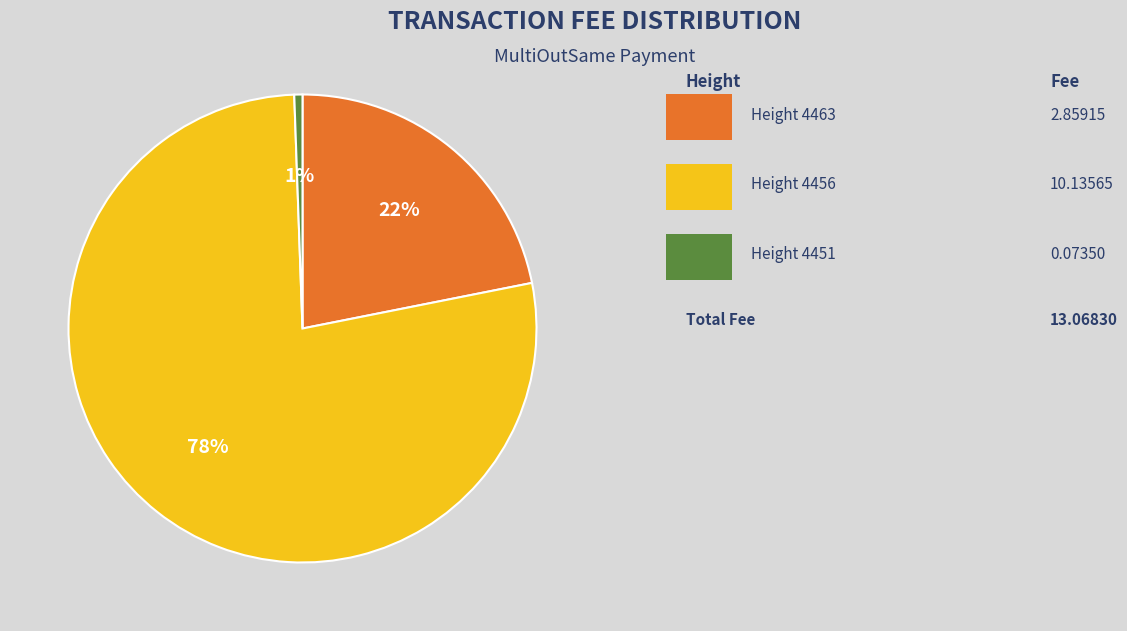

To the nearest percent, what is the average slice percentage?

33%